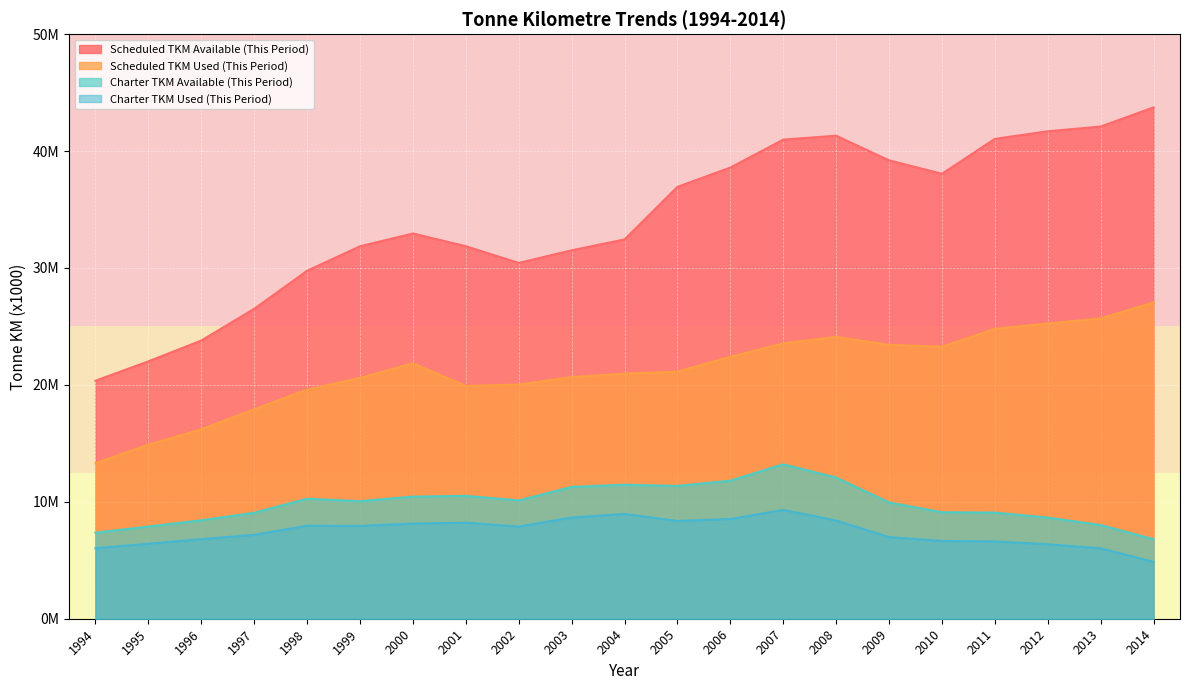

Reading right to left, what are all the values shown in this chart?

Scheduled TKM Available (This Period): 43737320	42097790	41694308	41042689	38059465	39206805	41315664	40978792	38589909	36936696	32441939	31512954	30432530	31864198	32950240	31855967	29761673	26507138	23795128	22016123	20358570
Scheduled TKM Used (This Period): 27061086	25684042	25250954	24795640	23263310	23426683	24106772	23556899	22403579	21132516	20962545	20671313	20032199	19907286	21846049	20596233	19598152	17914182	16197955	14889817	13314400
Charter TKM Available (This Period): 6805505	8013617	8653423	9077747	9108569	9943638	12076406	13211489	11805668	11356867	11461602	11271097	10117033	10509576	10442809	10054572	10260648	9063521	8418882	7884729	7354366
Charter TKM Used (This Period): 4866679	6019490	6369685	6609343	6651293	6984067	8401900	9305874	8528106	8361602	8960354	8653559	7880539	8210915	8142935	7934088	7954298	7176338	6803415	6415885	6035465